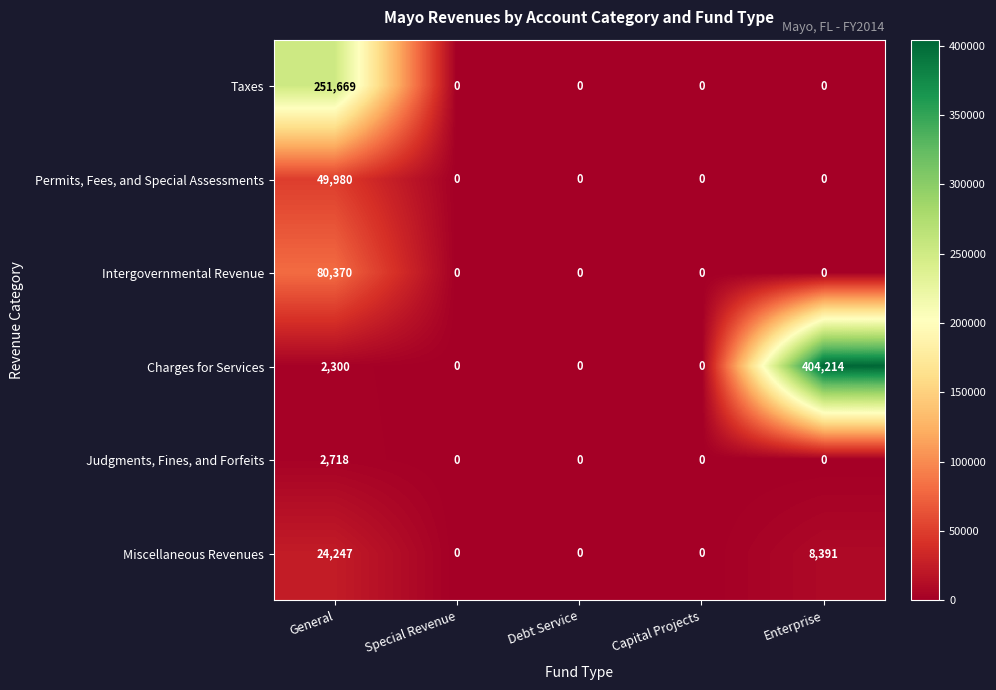

Rank the series by their maximum value, from highest to lowest.

Charges for Services, Taxes, Intergovernmental Revenue, Permits, Fees, and Special Assessments, Miscellaneous Revenues, Judgments, Fines, and Forfeits